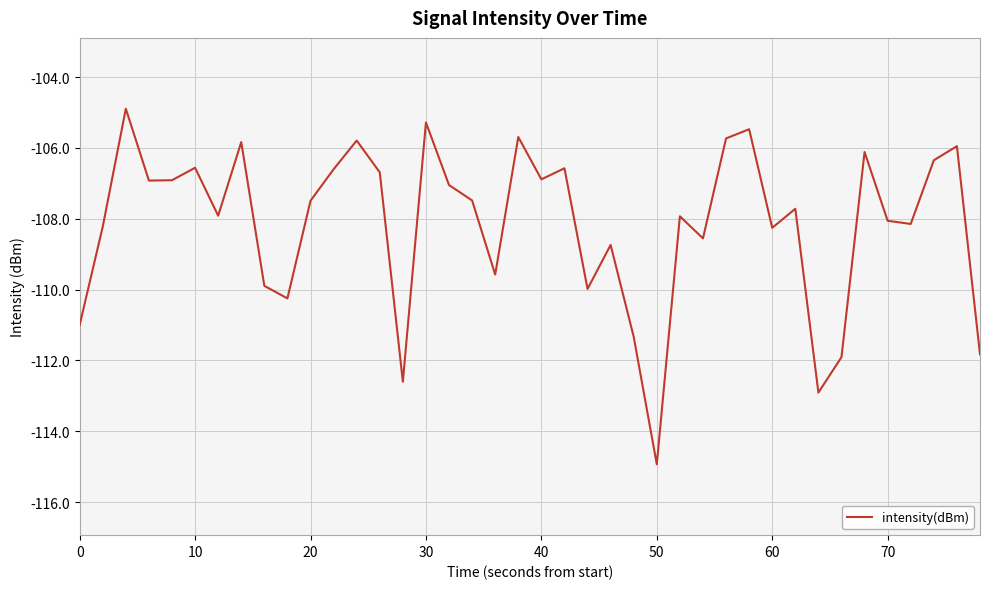

What is the maximum value shown in the chart?

-104.9